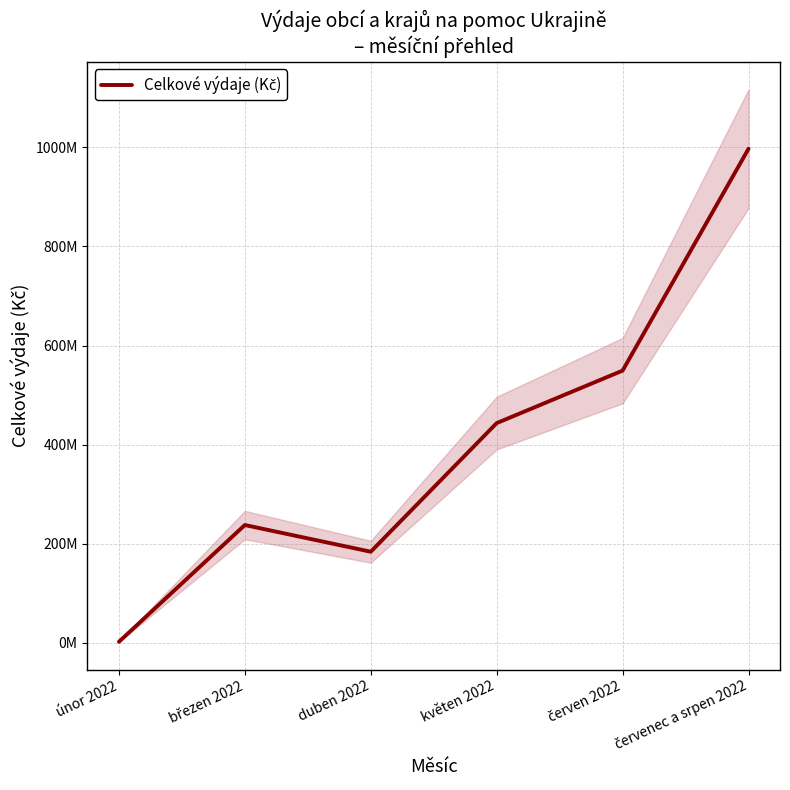

List the labels in order of value, smallest first.

únor 2022, duben 2022, březen 2022, květen 2022, červen 2022, červenec a srpen 2022